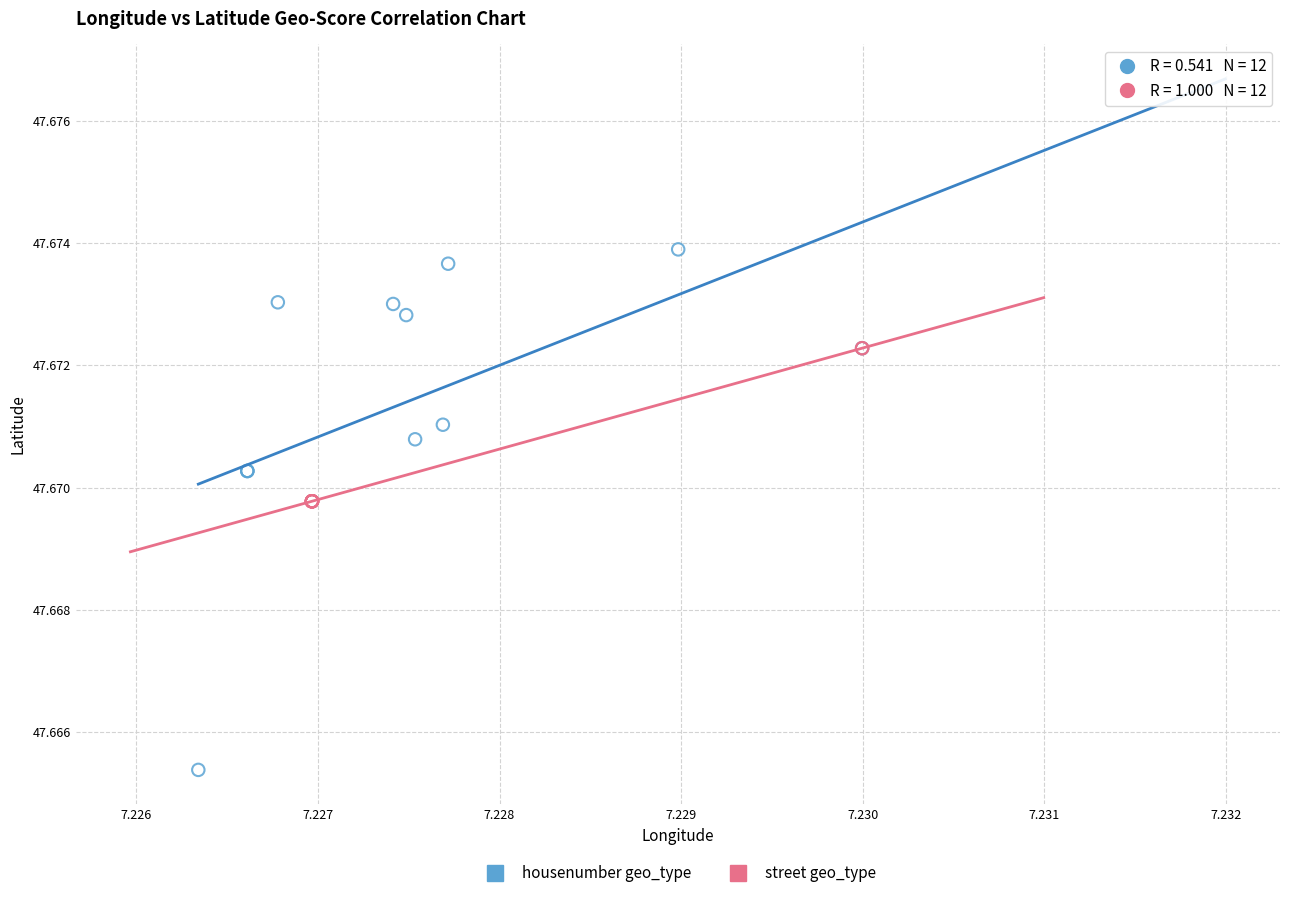

Which series contains the highest Y value?

housenumber geo_type